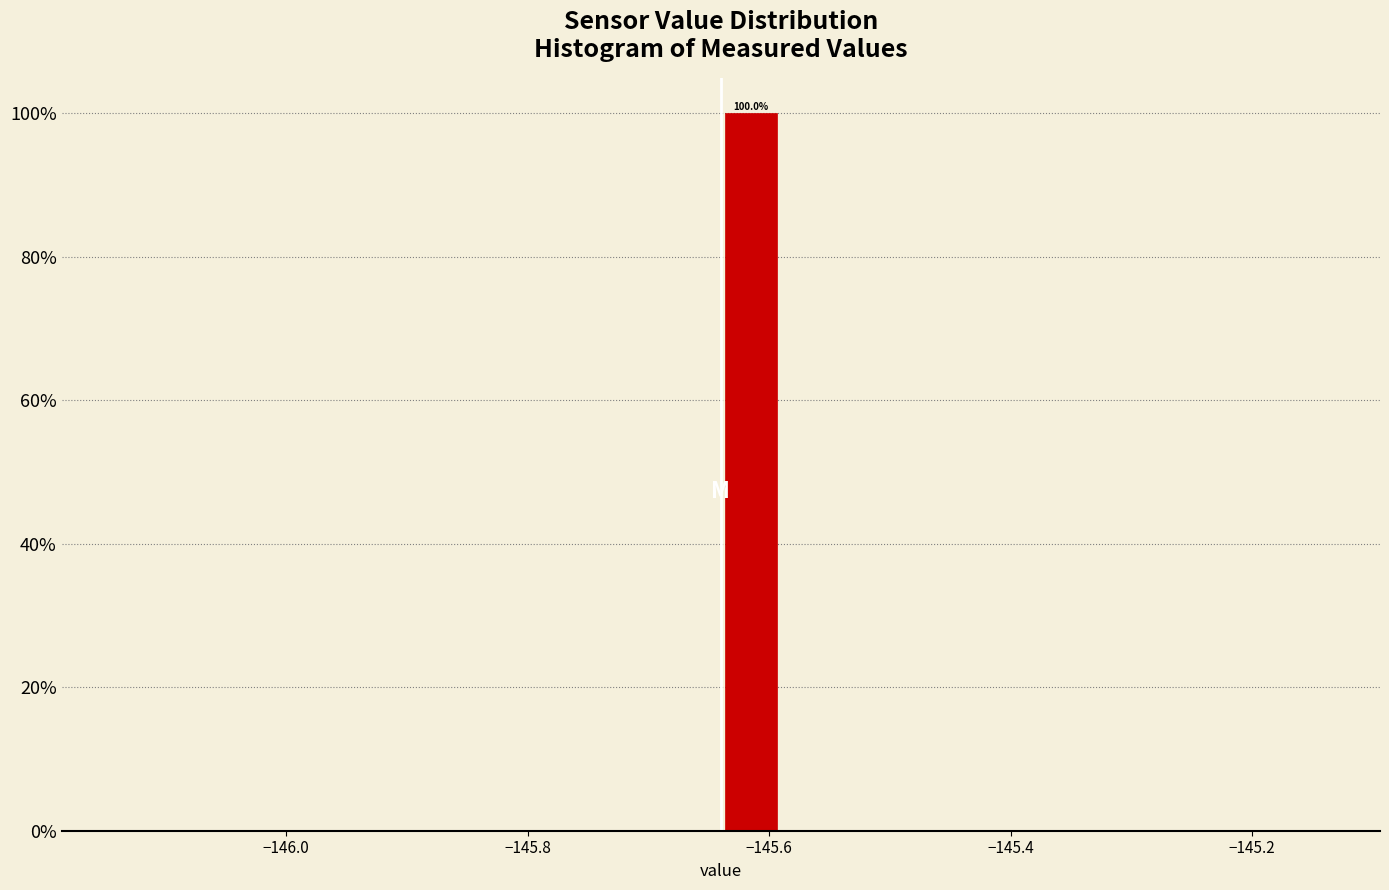

Around what value on the x-axis is the tallest bar? Give the approximate position of its centre, as read against the axis.

-145.62